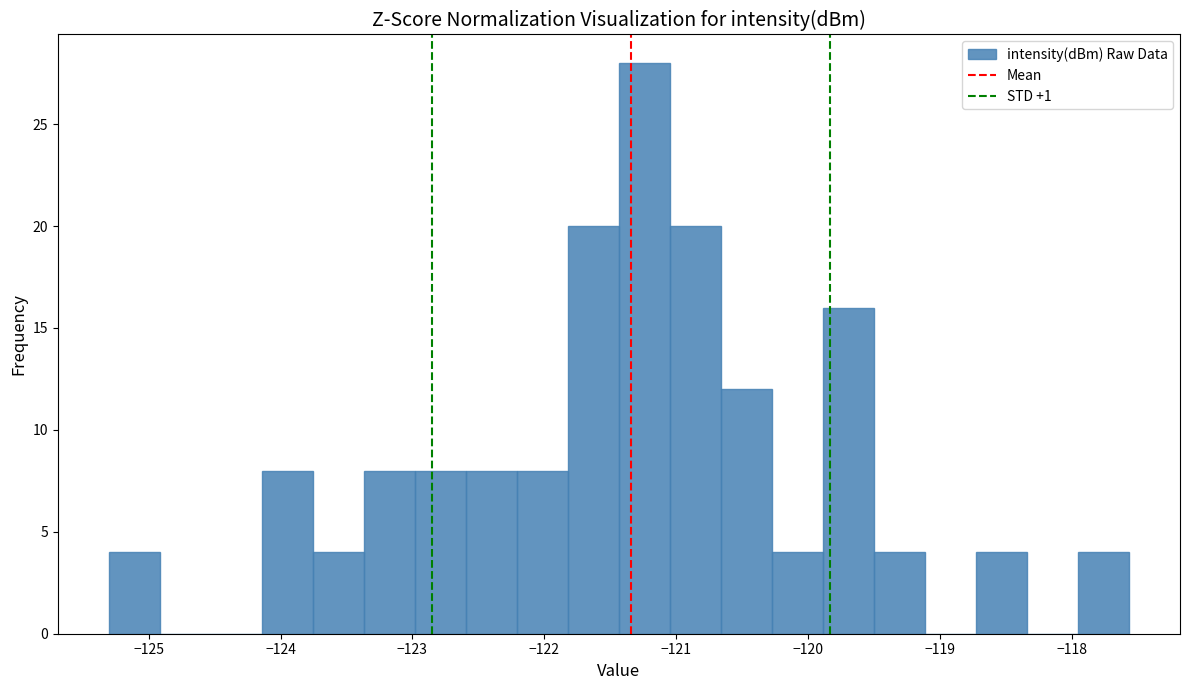

Read against the x-axis, roughly where is the centre of the tallest bar?

-121.2